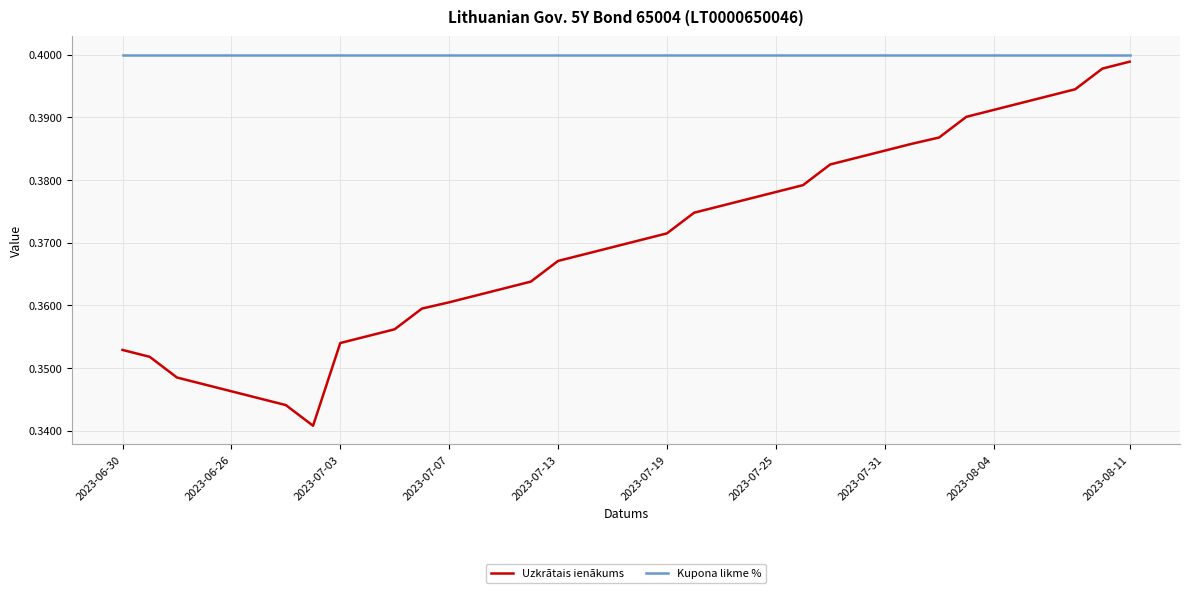

List the series in order of their overall mean, lowest first.

Uzkrātais ienākums, Kupona likme %